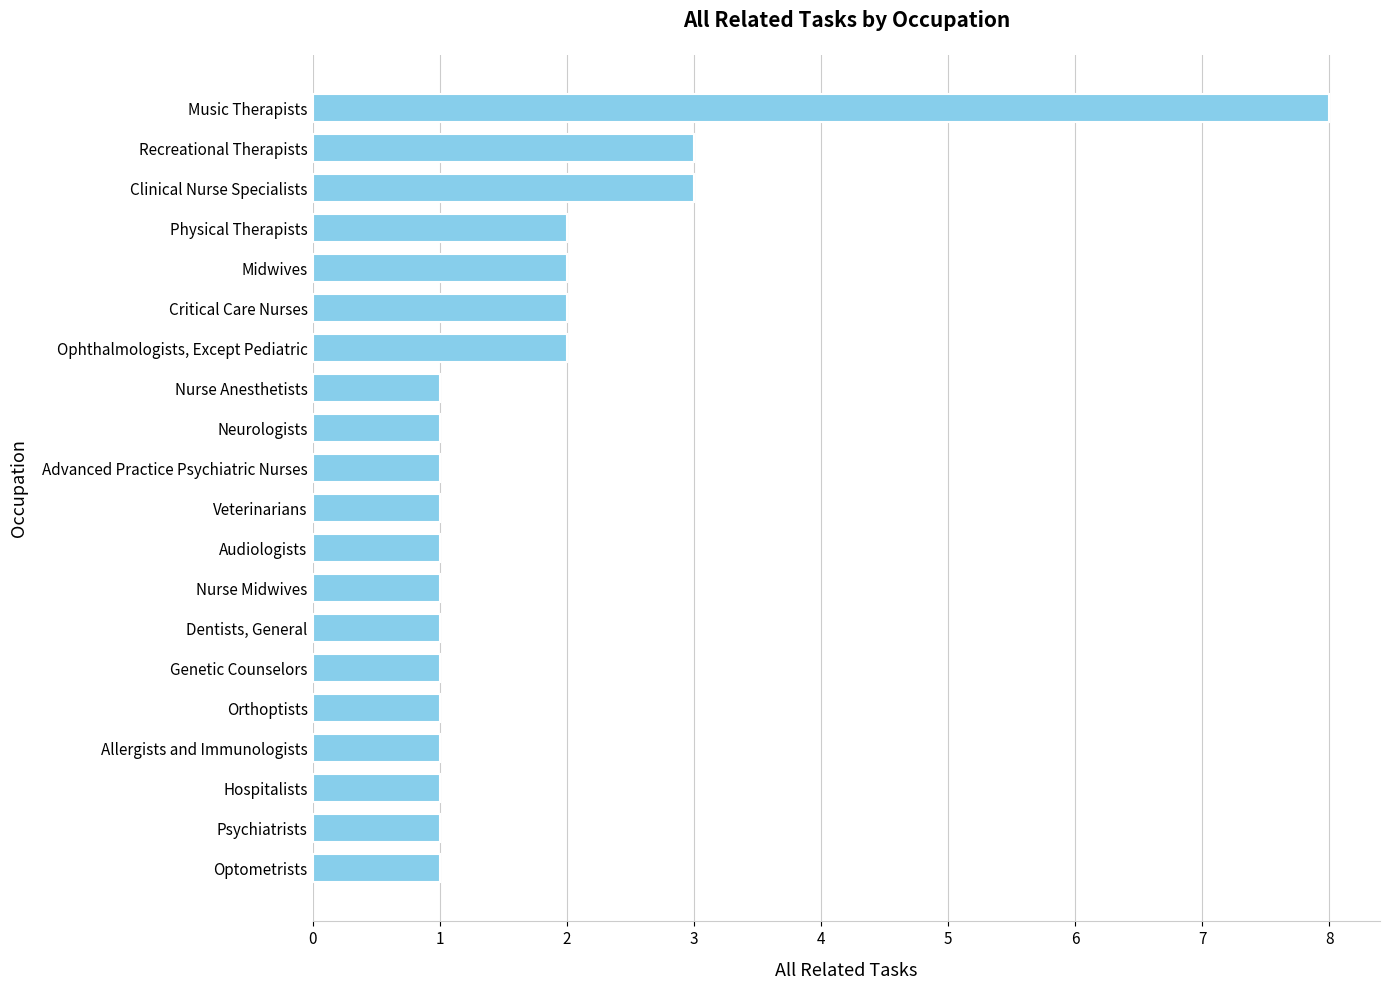

True or false: the data shows 1 at Audiologists.

True